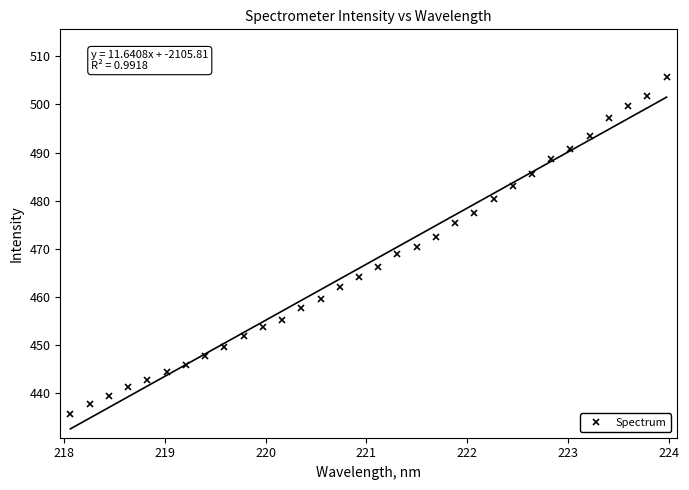

What is the minimum value for Spectrum?

435.7